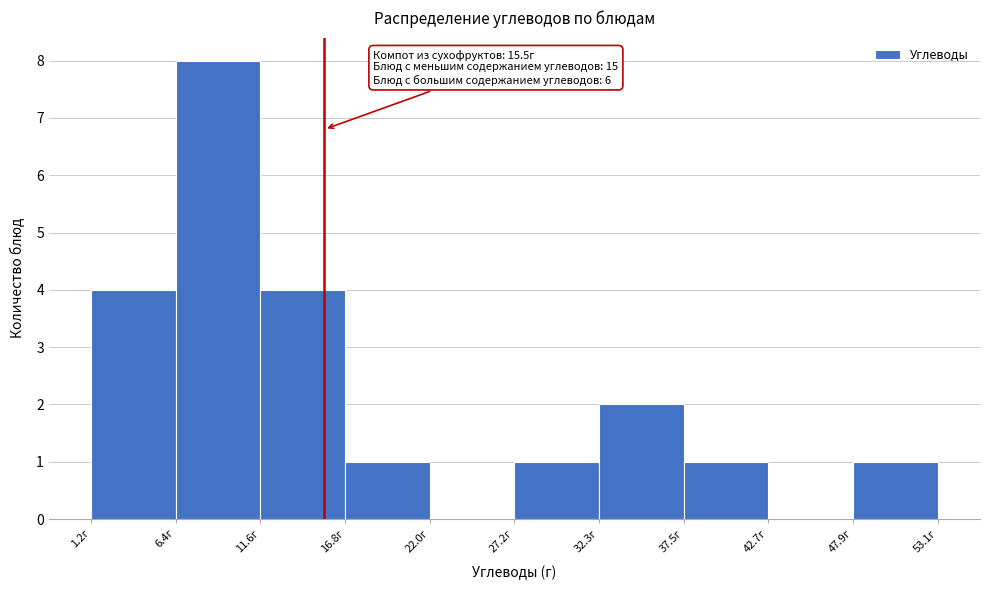

Over which range of the x-axis is the bar tallest?

6 to 12